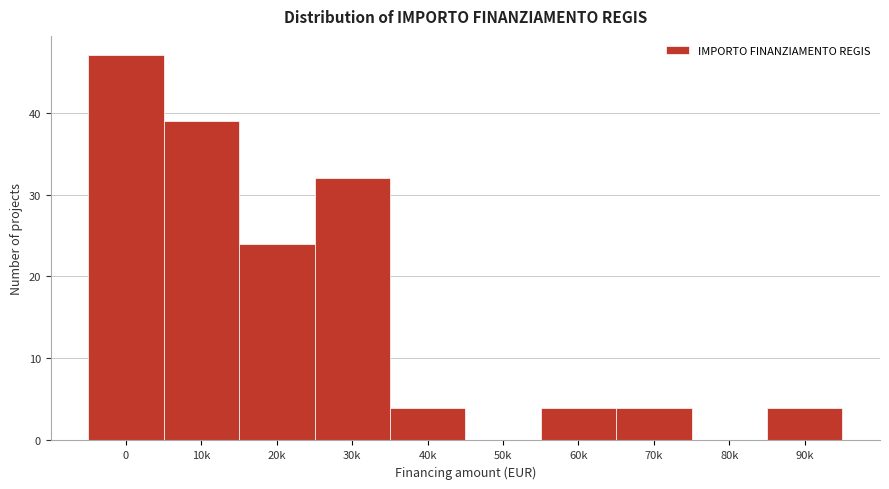

Reading right to left, list all the values displayed in this chart.

90k=4	80k=0	70k=4	60k=4	50k=0	40k=4	30k=32	20k=24	10k=39	0=47